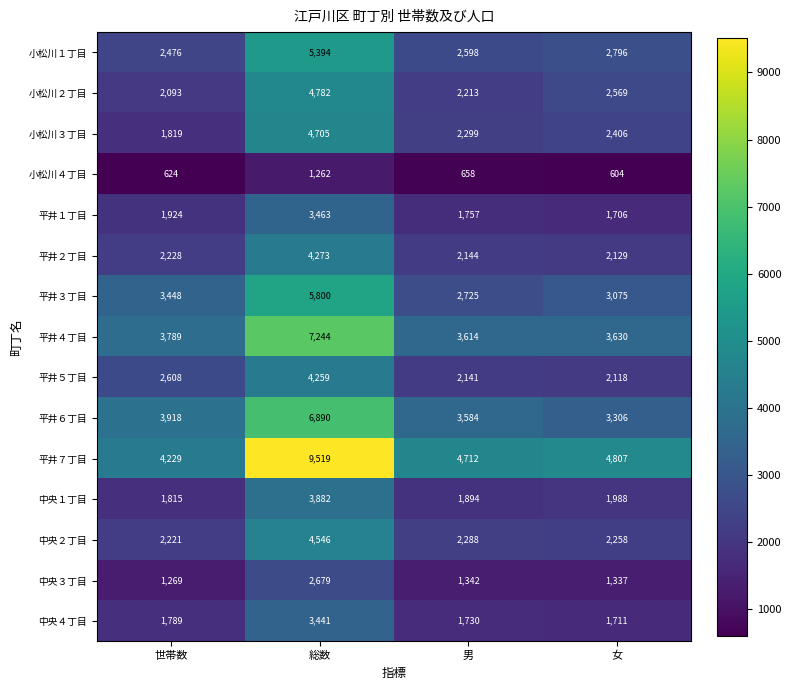

Which series has the largest range (max minus min)?

平井７丁目